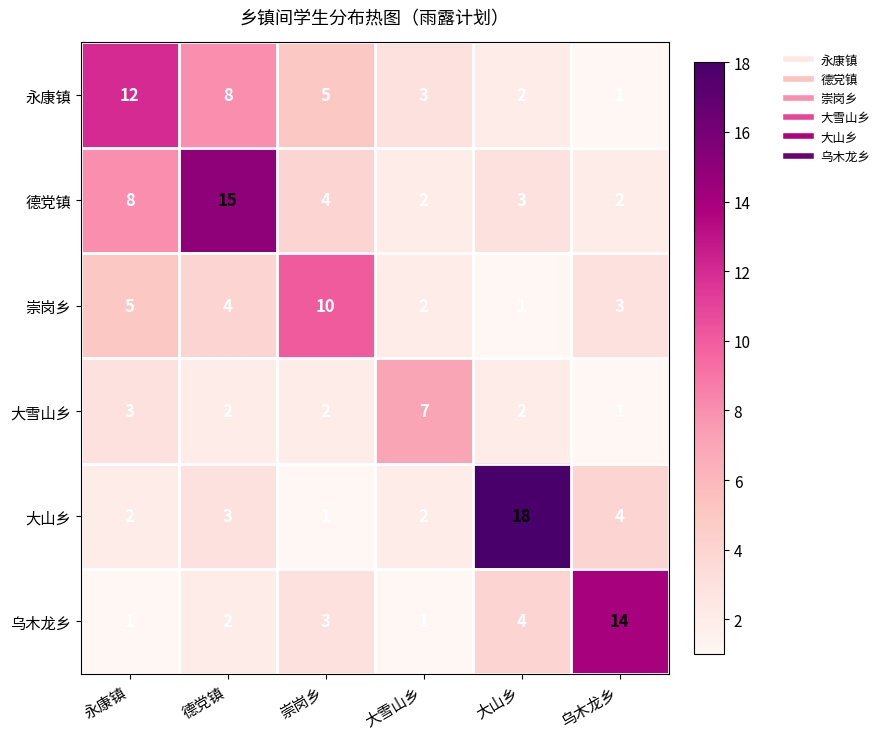

What is the average value of the 德党镇 series?

6